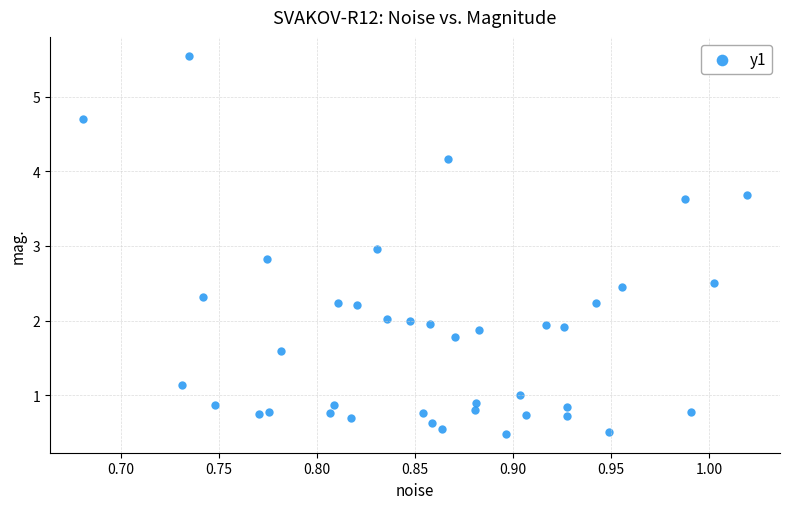

What is the range of Y values (max minus min)?

5.1